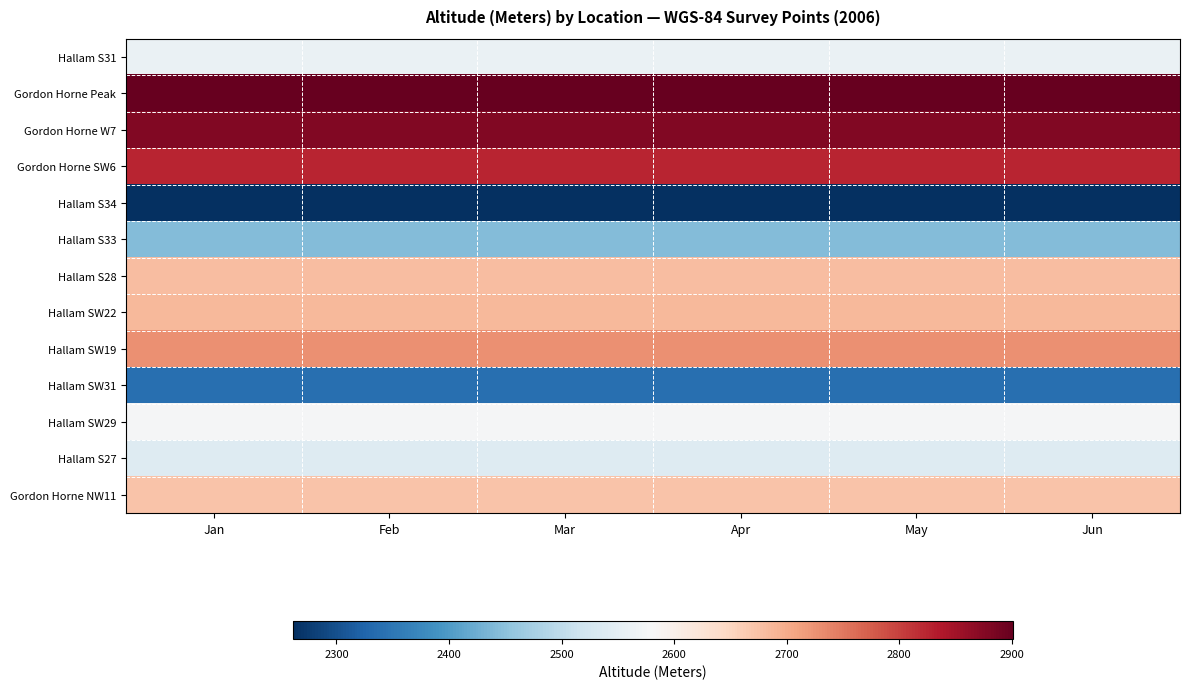

What is the difference between the highest and lowest values at May?

640.0